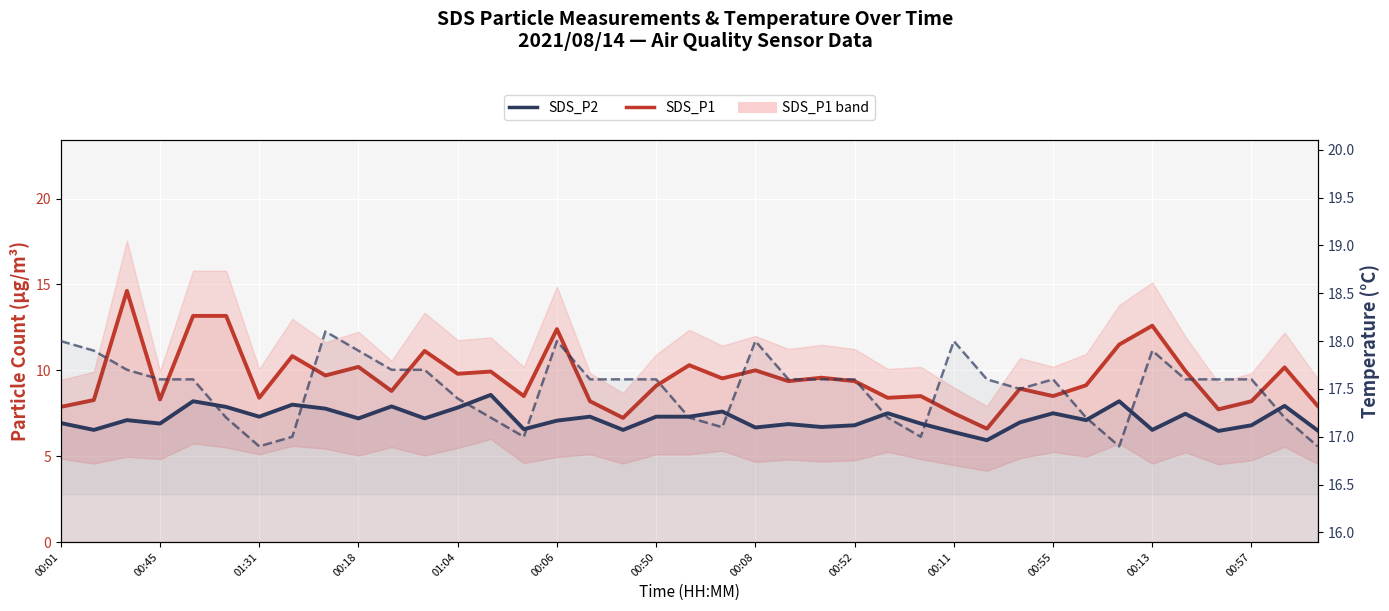

Which series has the largest total across all categories?

Temp